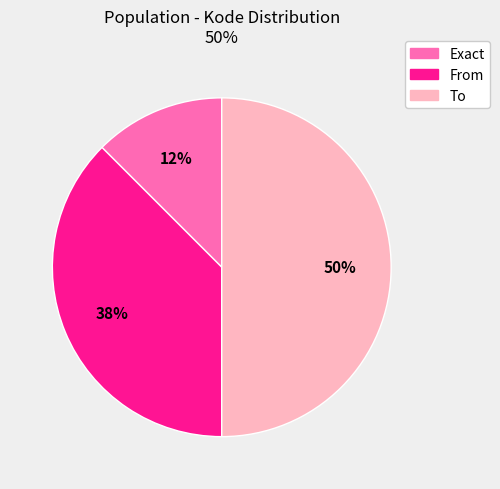

Which has a higher value, Exact or From?

From